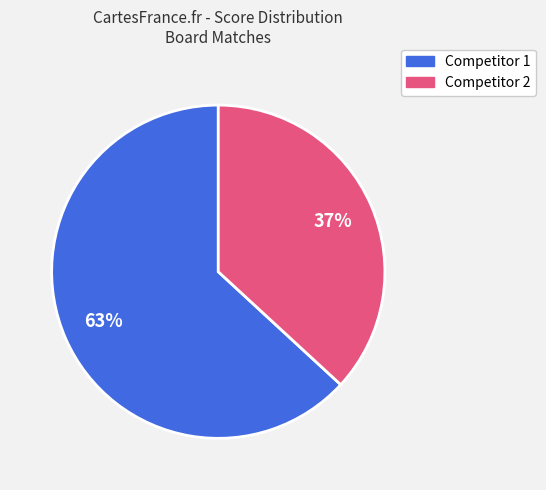

How many segments does this pie chart have?

2